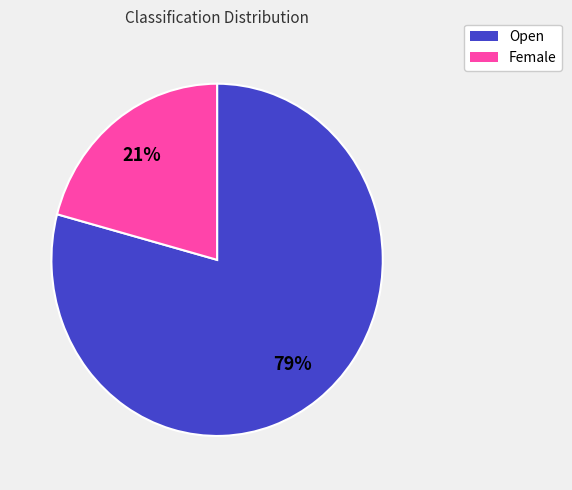

True or false: Open accounts for 84% of the total.

False